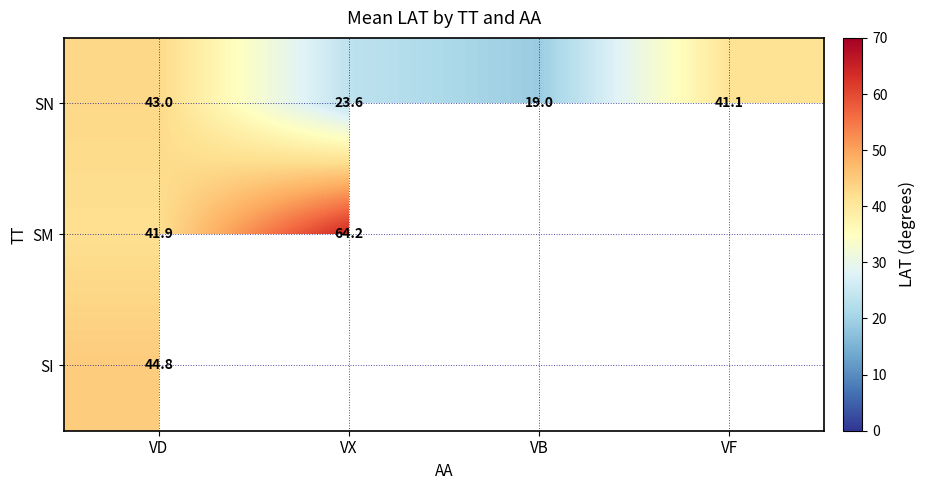

The SN series shows 23.6 at VX. True or false?

True